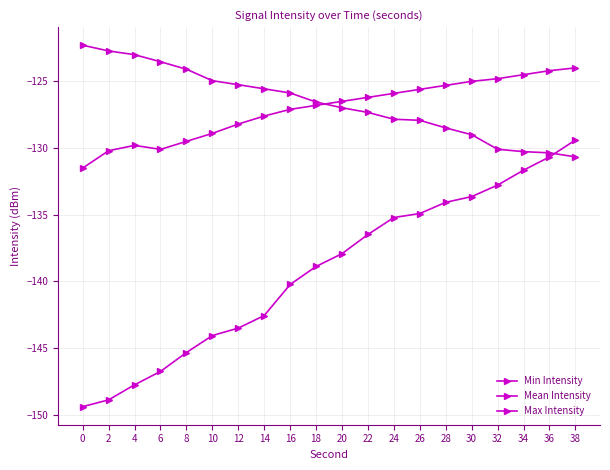

What is the lowest value of the Mean Intensity series?

-131.5